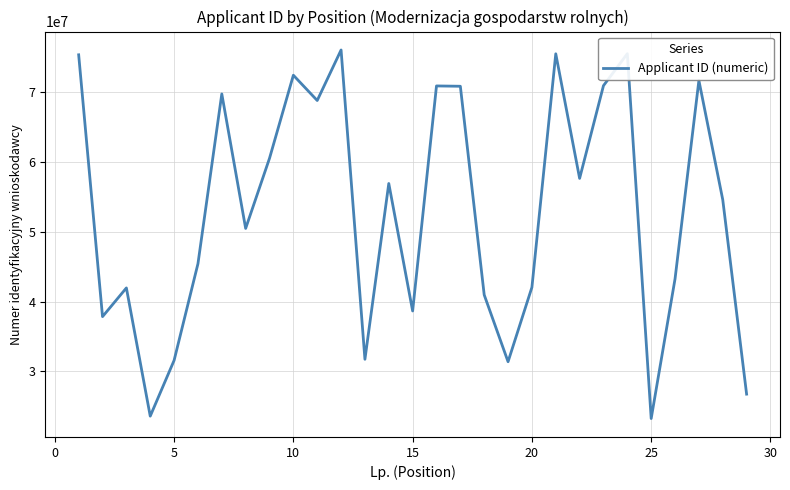

What is the difference between the maximum and minimum values?

52768057